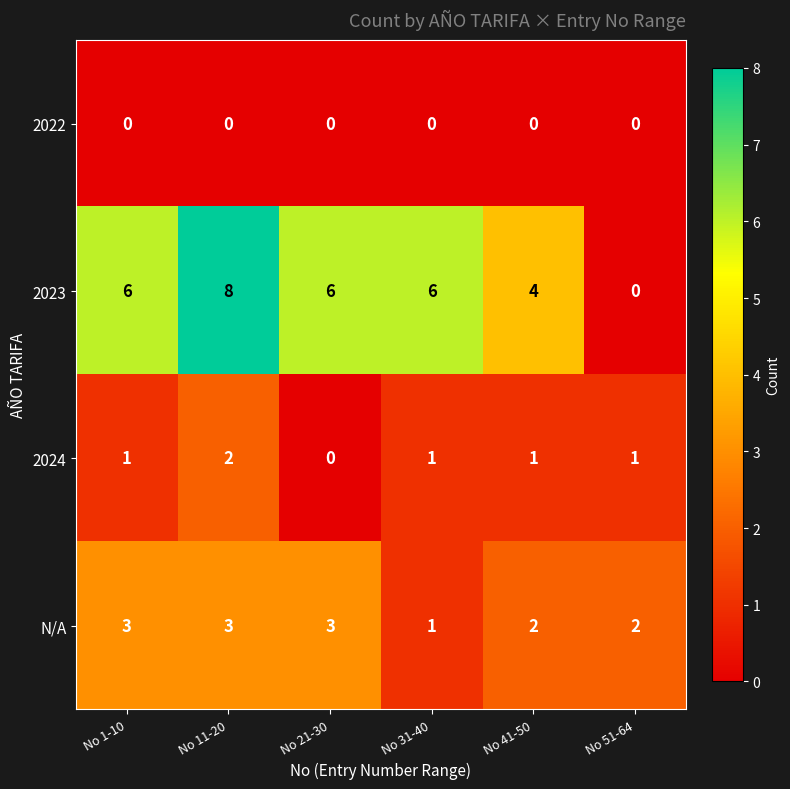

At No 1-10, list the series in order from largest to smallest.

2023, N/A, 2024, 2022